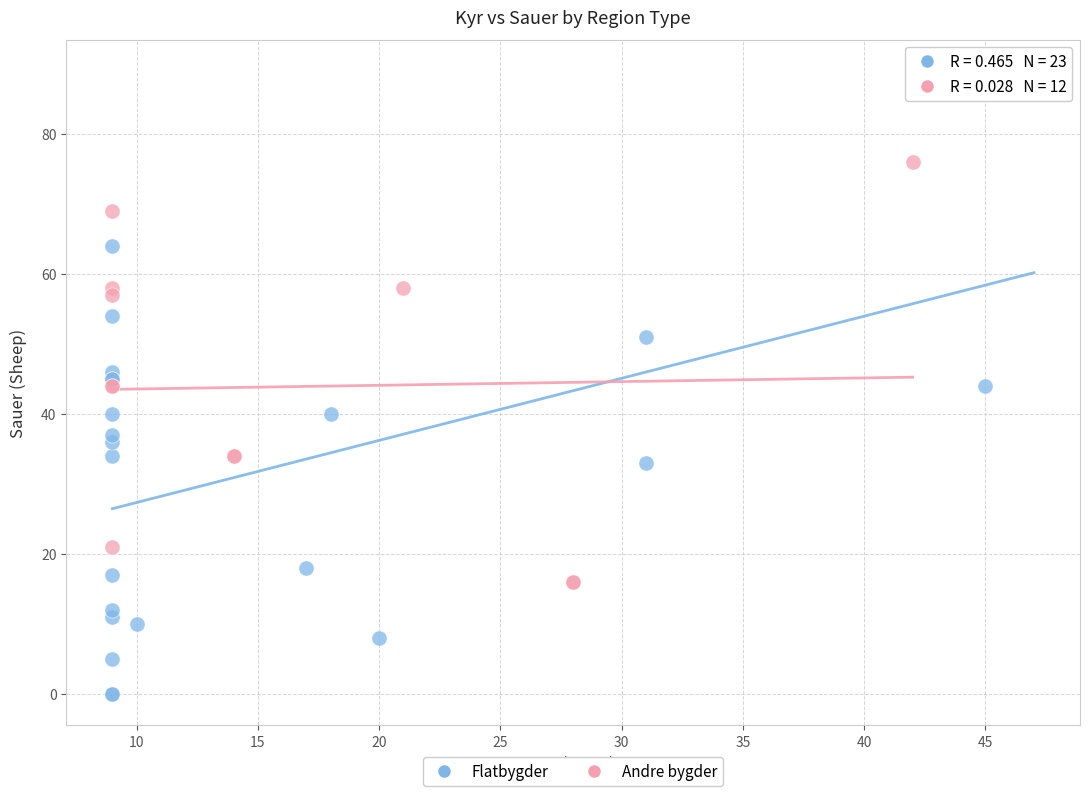

Which series reaches the minimum Y coordinate?

Flatbygder